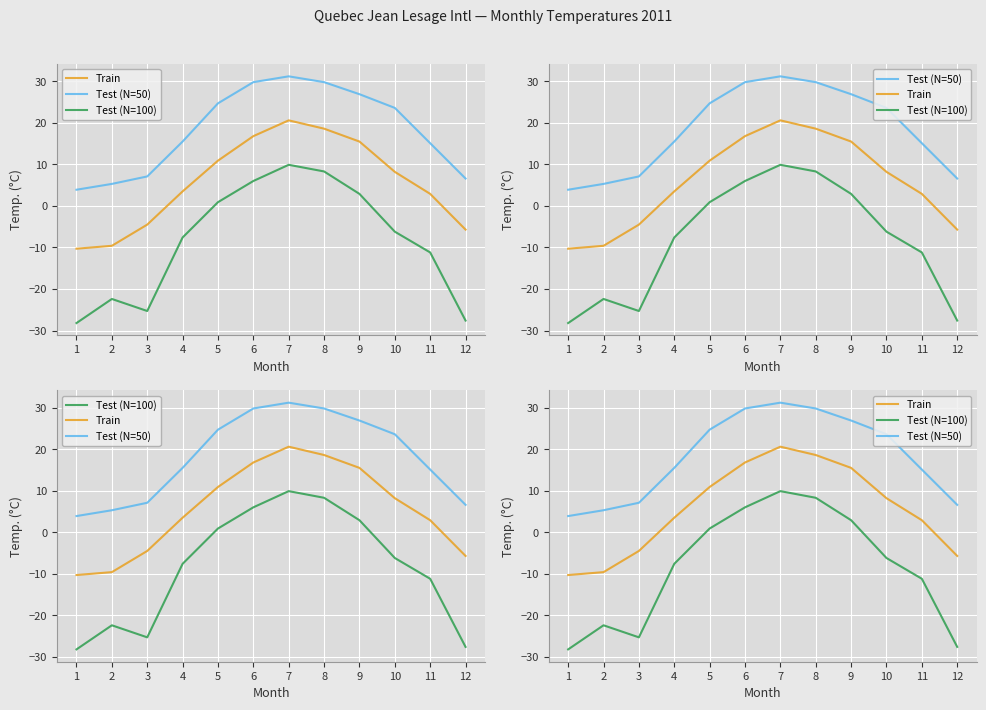

At which label does Test (N=100) reach its peak?

7